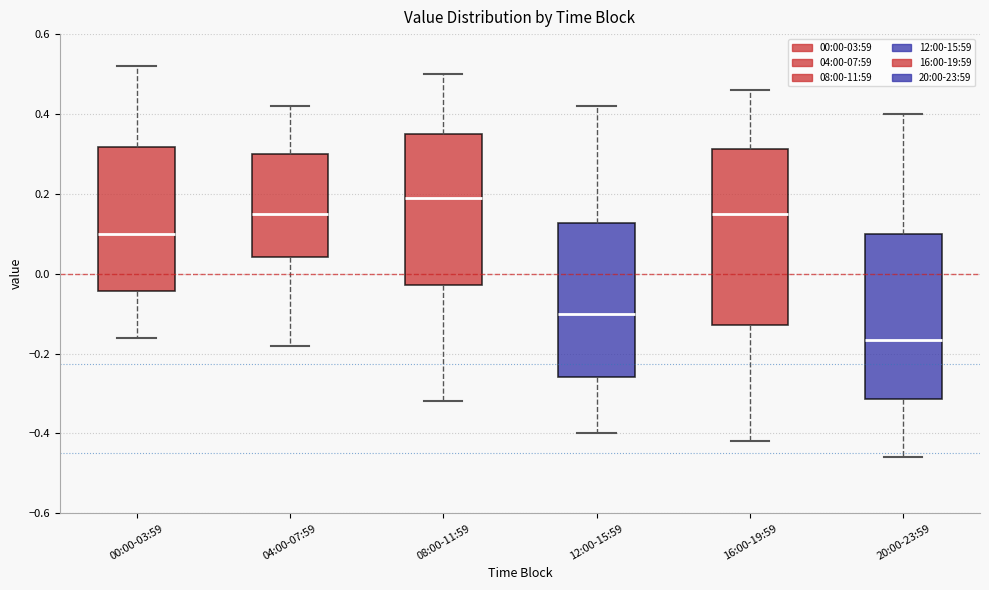

Which box's median line is the highest?

08:00-11:59